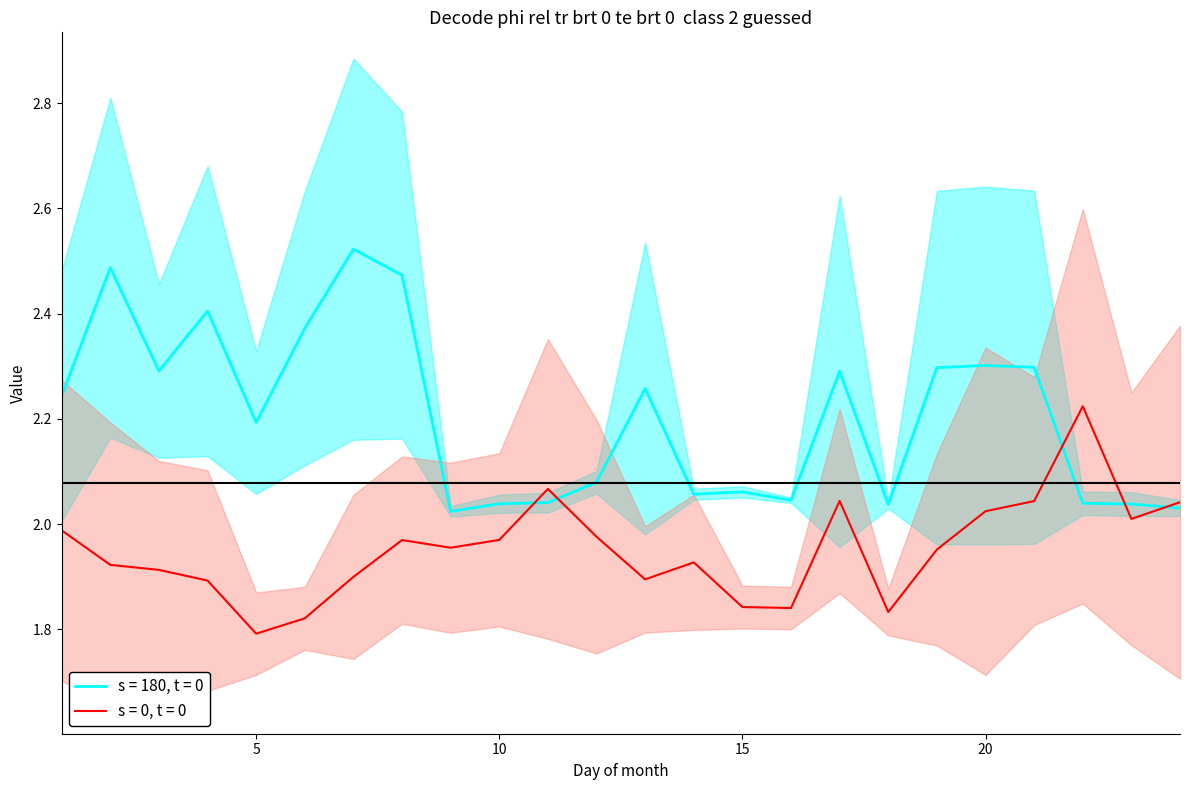

Which category has the lowest value in the s = 0, t = 0 series?

5